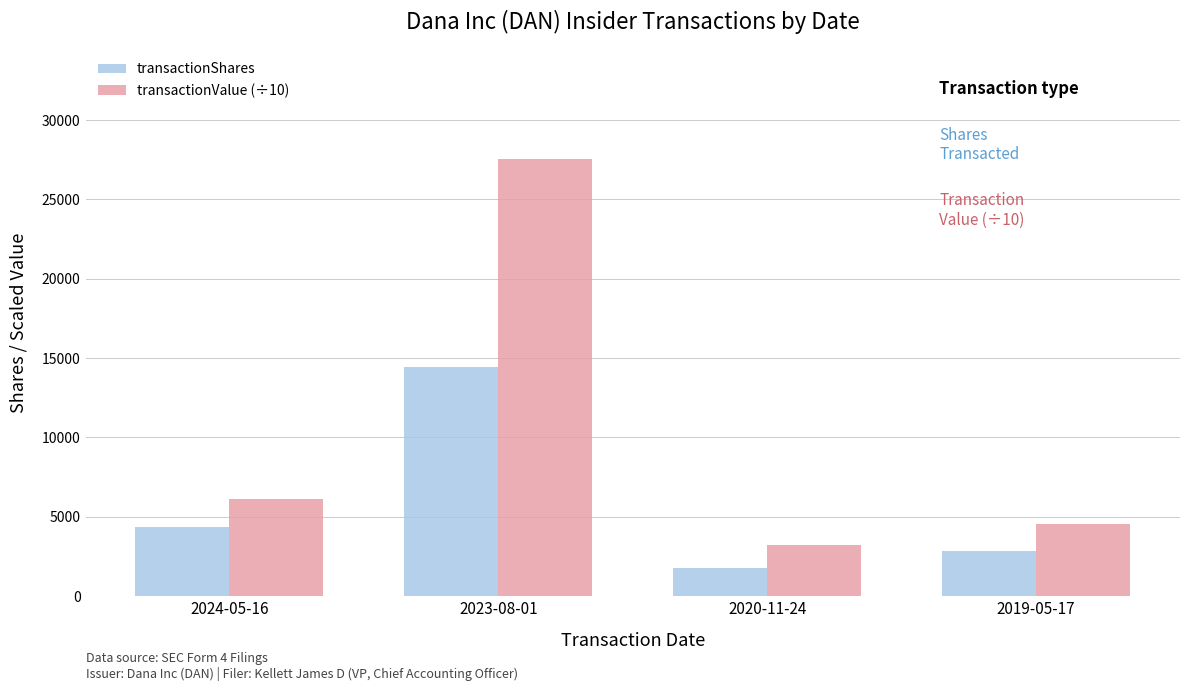

How many distinct data groups are displayed?

2